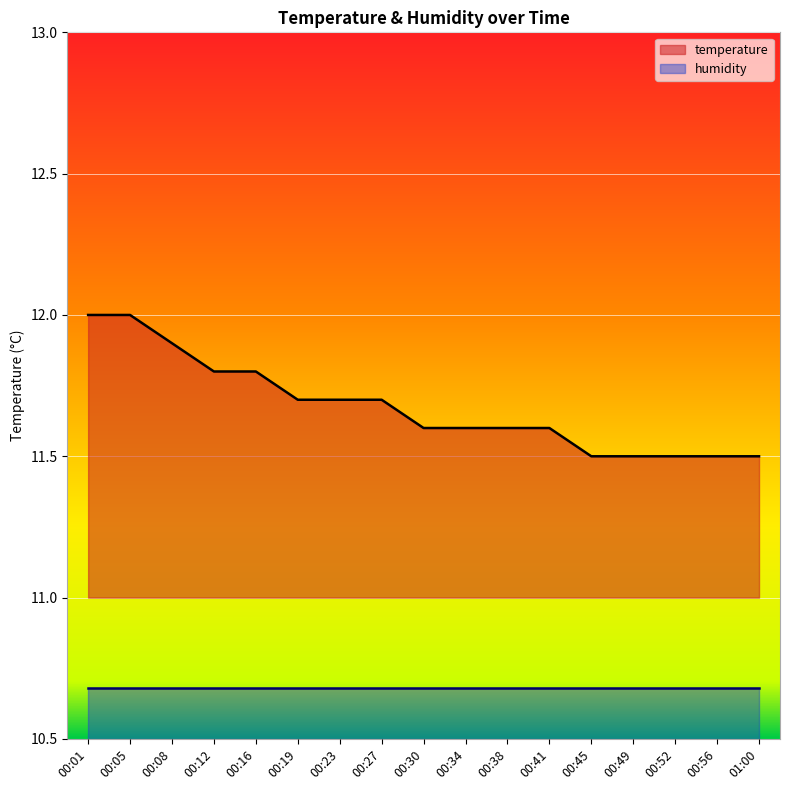

Which label corresponds to the largest value in the chart?

00:01